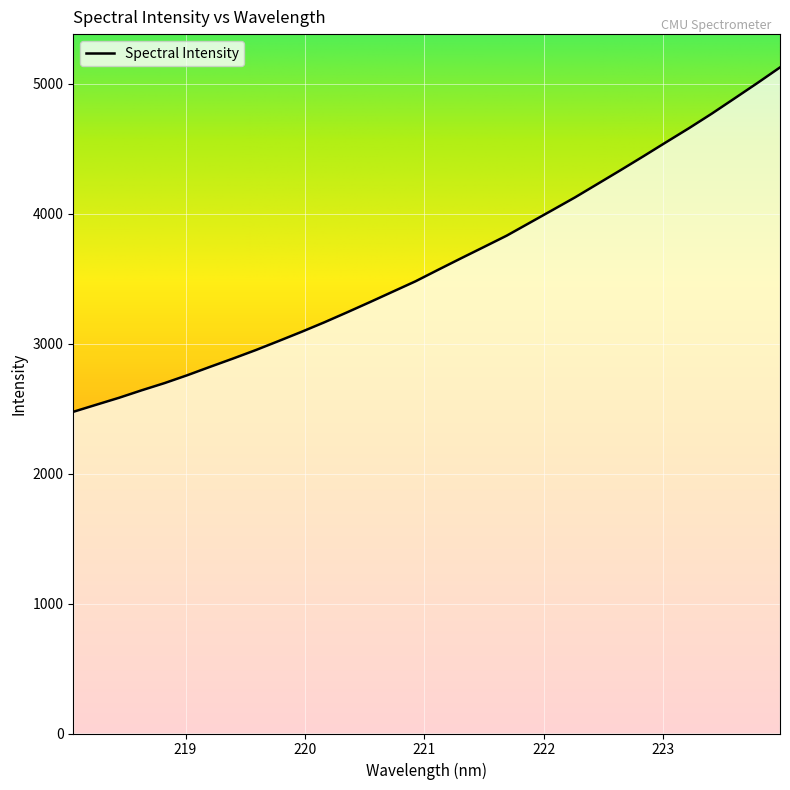

What is the difference between the maximum and minimum values?

2650.3